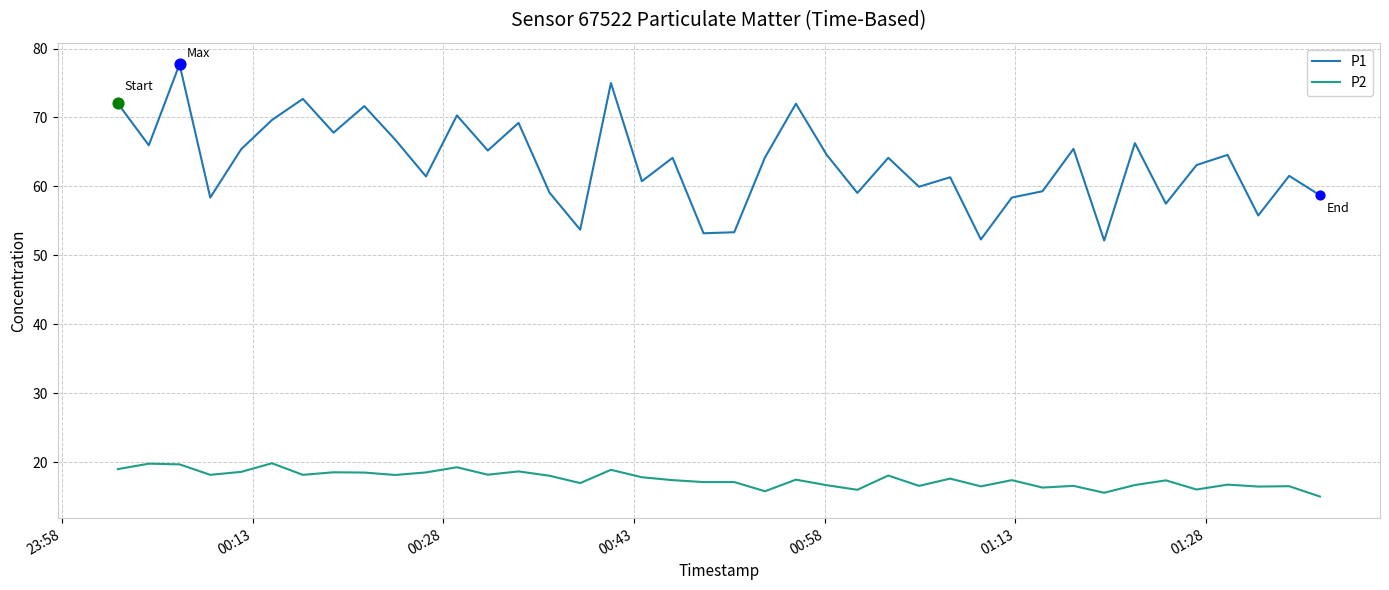

Which series has the widest spread of values?

P1